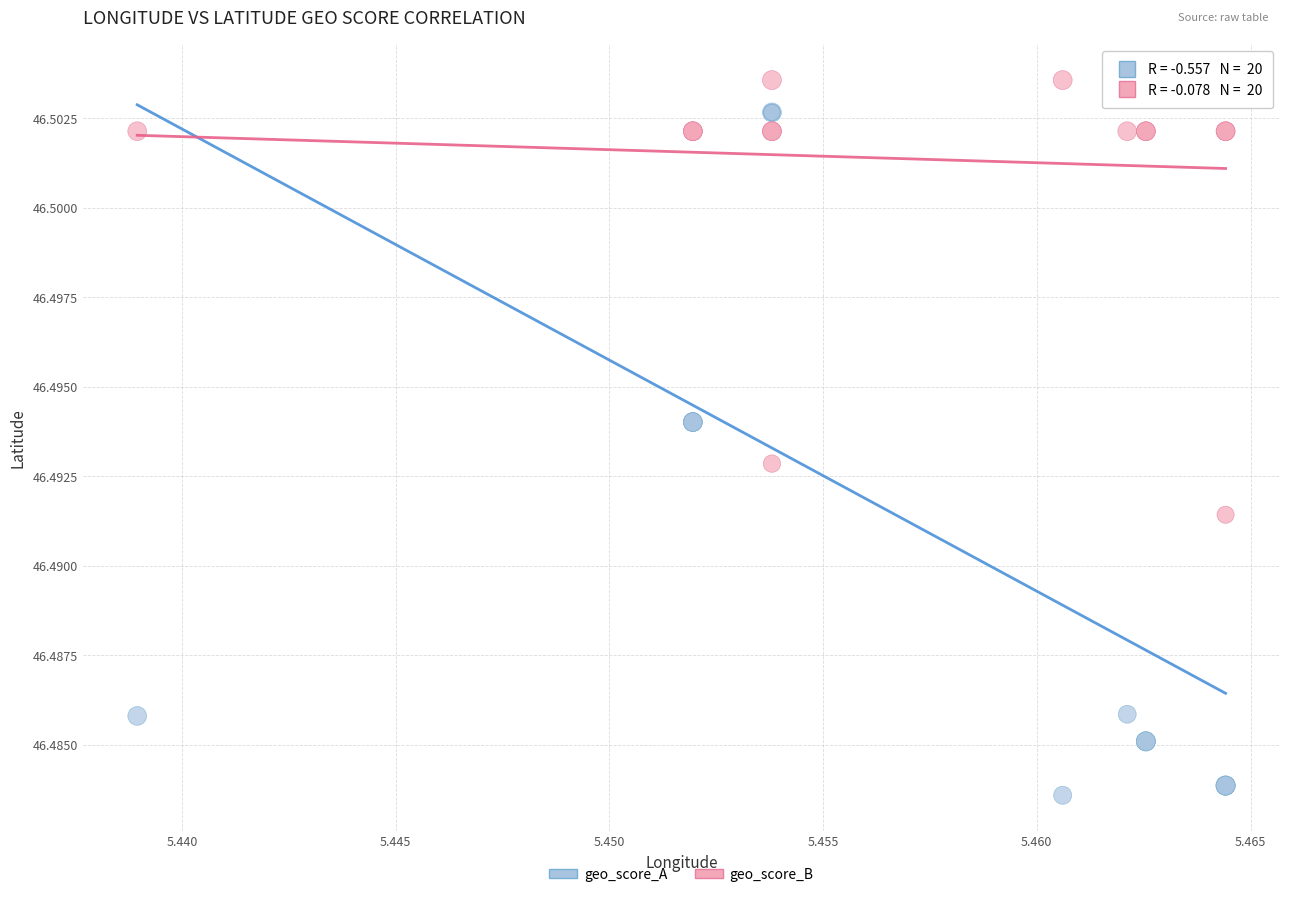

Which series reaches the minimum Y coordinate?

geo_score_A